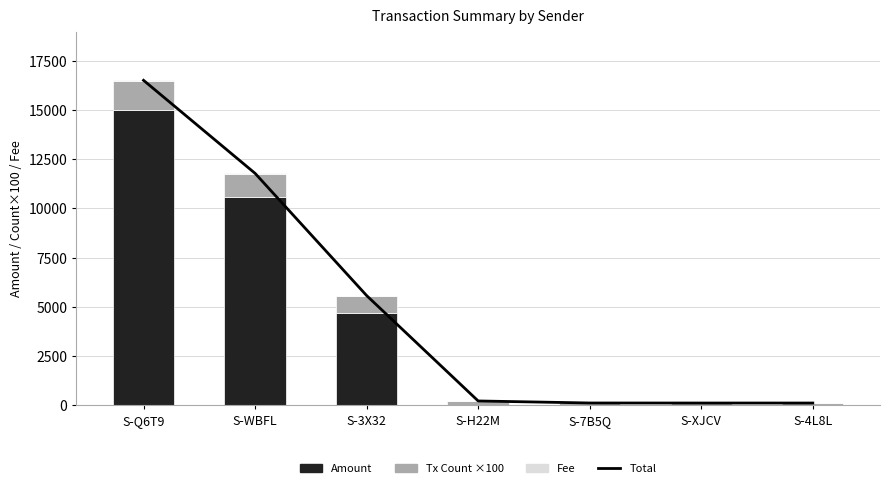

What is the value of the Total bar at the 6th from the left?

101.0